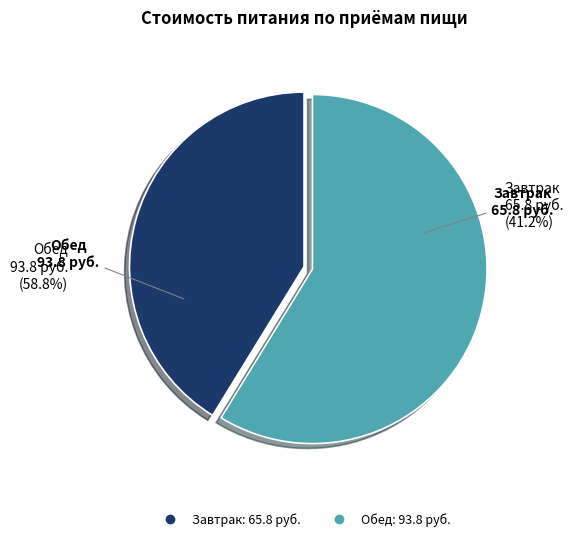

To the nearest percent, what is the combined percentage of Завтрак and Обед?

100%